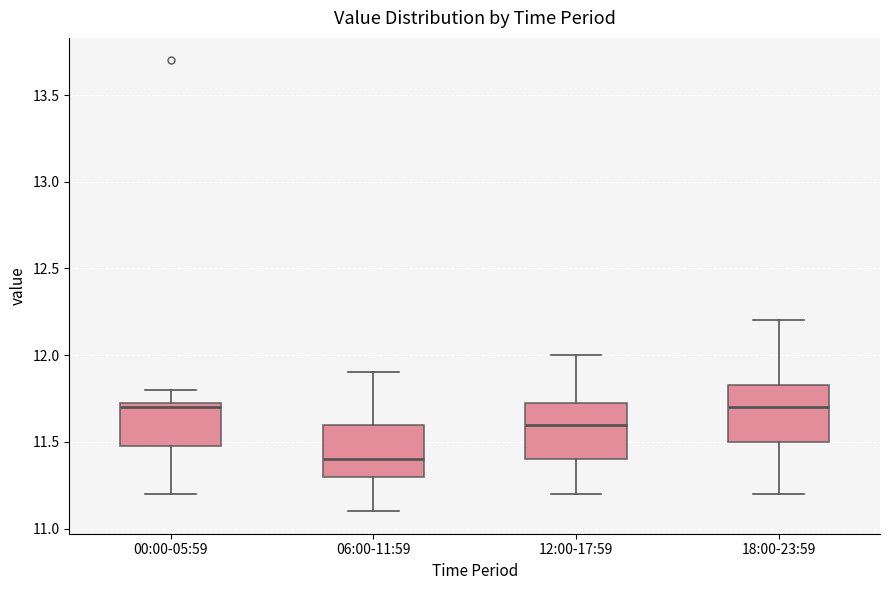

Reading left to right, transcribe this box plot: for each box, give where its median line is, the range the box spans, and where its two whiskers end, as read against the y-axis. The values are not printed on the chart, so give them approximately, as read against the axis.

00:00-05:59: median 11.70, box 11.50 to 11.75, whiskers 11.20 to 11.80
06:00-11:59: median 11.40, box 11.30 to 11.60, whiskers 11.10 to 11.90
12:00-17:59: median 11.60, box 11.40 to 11.75, whiskers 11.20 to 12.00
18:00-23:59: median 11.70, box 11.50 to 11.85, whiskers 11.20 to 12.20